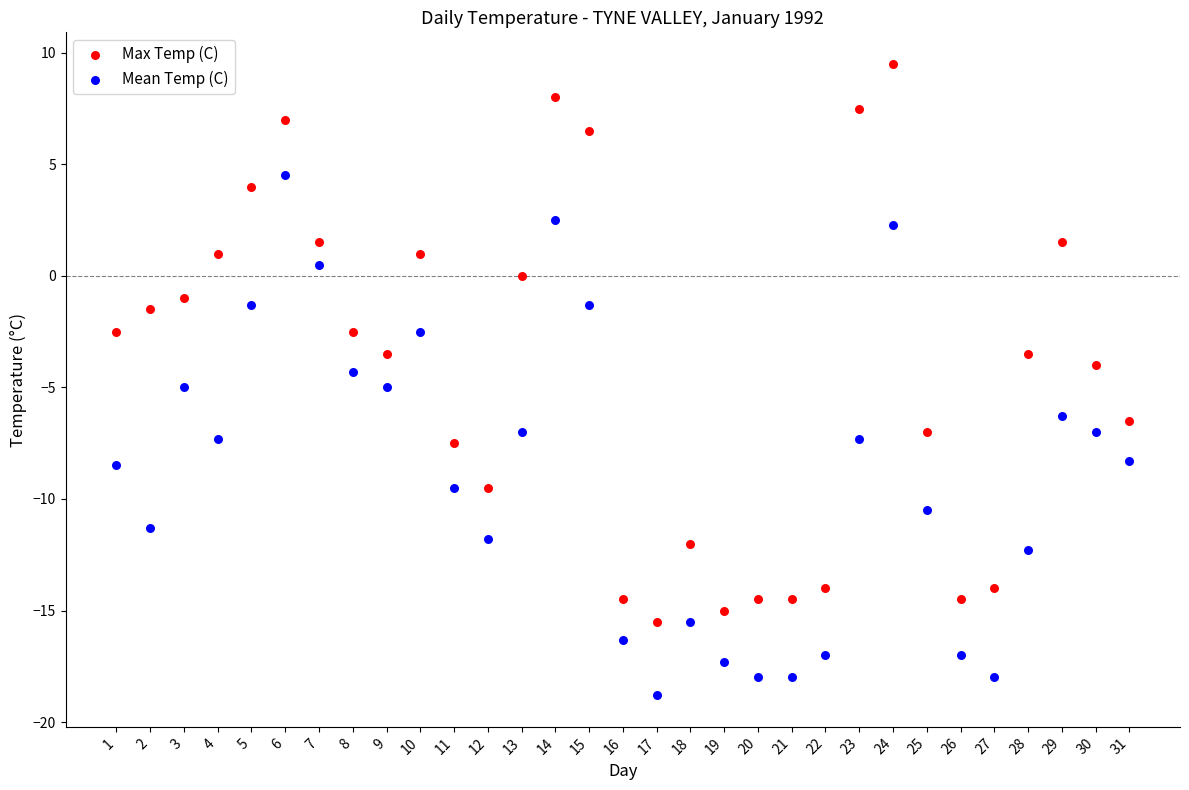

Which series has the widest spread of Y values?

Max Temp (C)